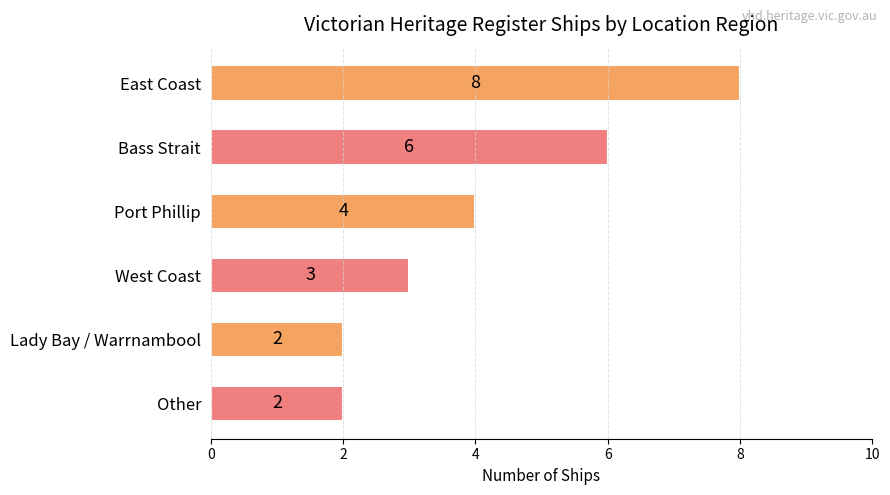

Reading bottom to top, what are all the values shown in this chart?

2	2	3	4	6	8